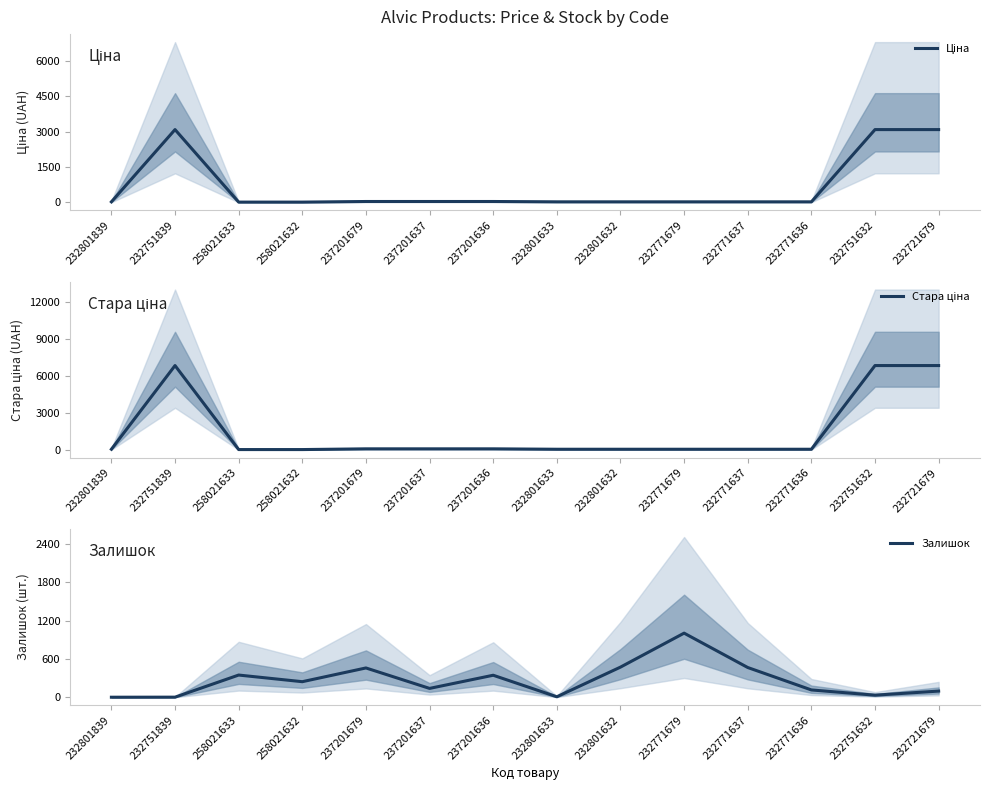

Is it true that Ціна equals 35.5 at 232801633?

False